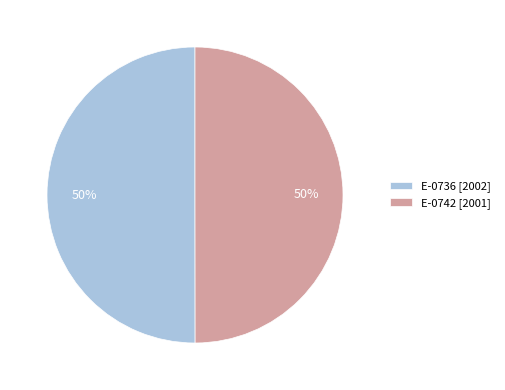

To the nearest percent, what portion does E-0736 represent?

50%